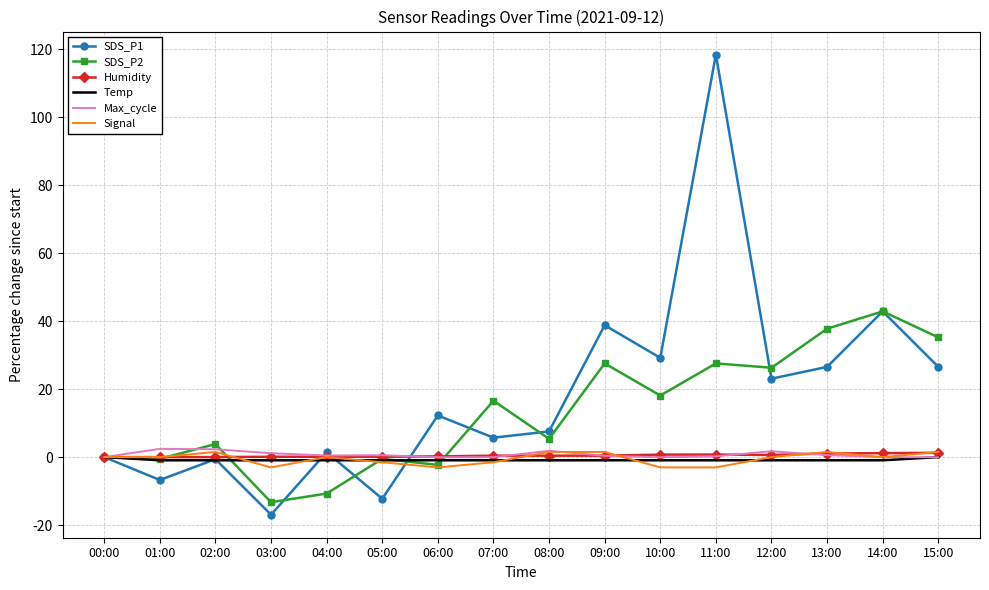

The SDS_P1 series shows 38.8 at 09:00. True or false?

True